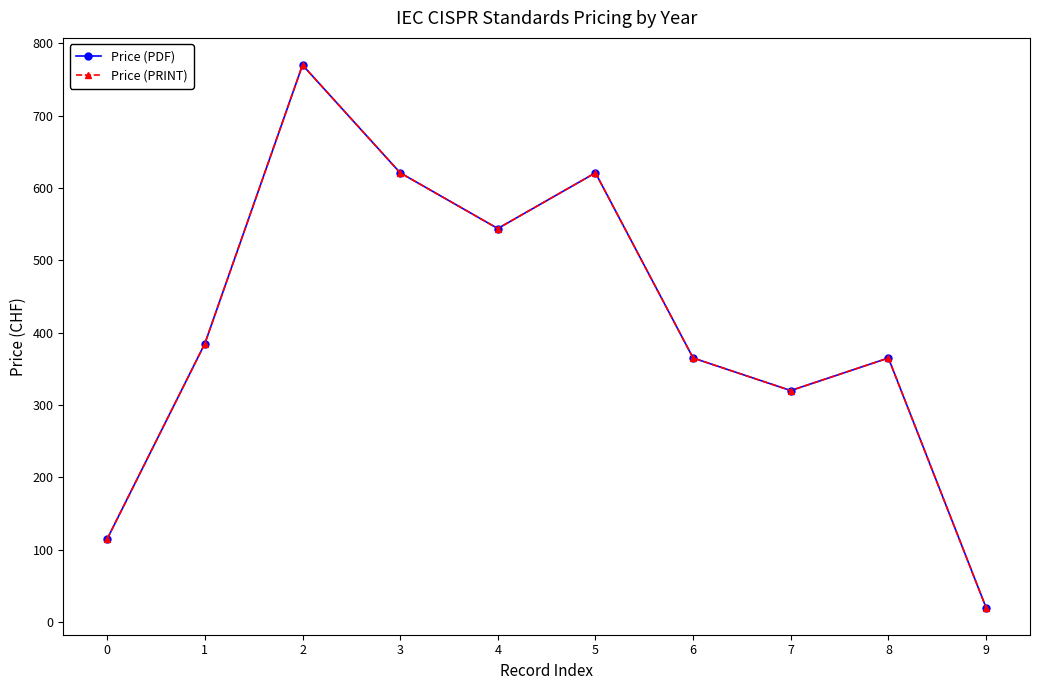

Does the chart have visible grid lines?

No